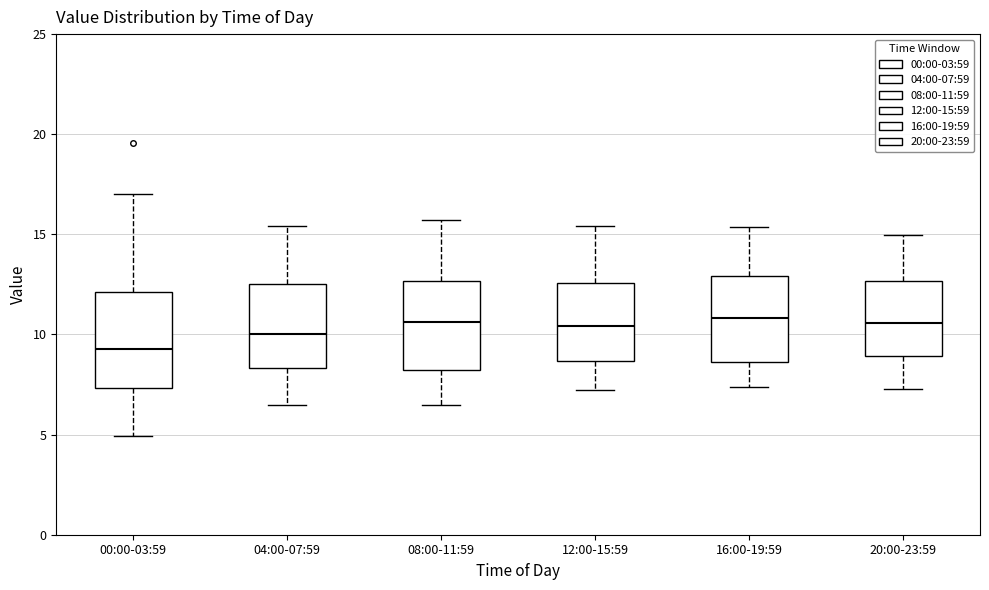

Reading left to right, read every box against the y-axis: the position of its median line, the range the box covers, and the ends of its whiskers. The values are not printed on the chart, so give them approximately, as read against the axis.

00:00-03:59: median 9.5, box 7.5 to 12.0, whiskers 5.0 to 17.0
04:00-07:59: median 10.0, box 8.5 to 12.5, whiskers 6.5 to 15.5
08:00-11:59: median 10.5, box 8.0 to 12.5, whiskers 6.5 to 15.5
12:00-15:59: median 10.5, box 8.5 to 12.5, whiskers 7.0 to 15.5
16:00-19:59: median 11.0, box 8.5 to 13.0, whiskers 7.5 to 15.5
20:00-23:59: median 10.5, box 9.0 to 12.5, whiskers 7.5 to 15.0